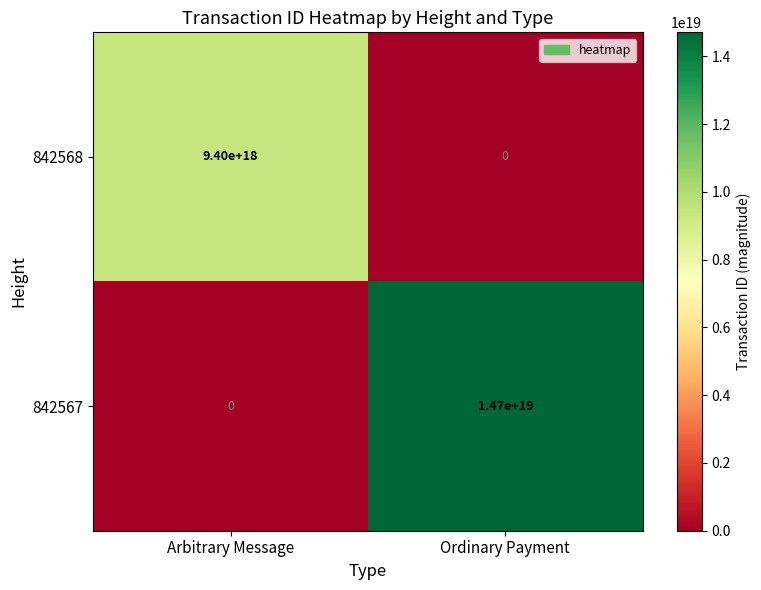

Between Arbitrary Message and Ordinary Payment, which series saw the biggest shift?

842567